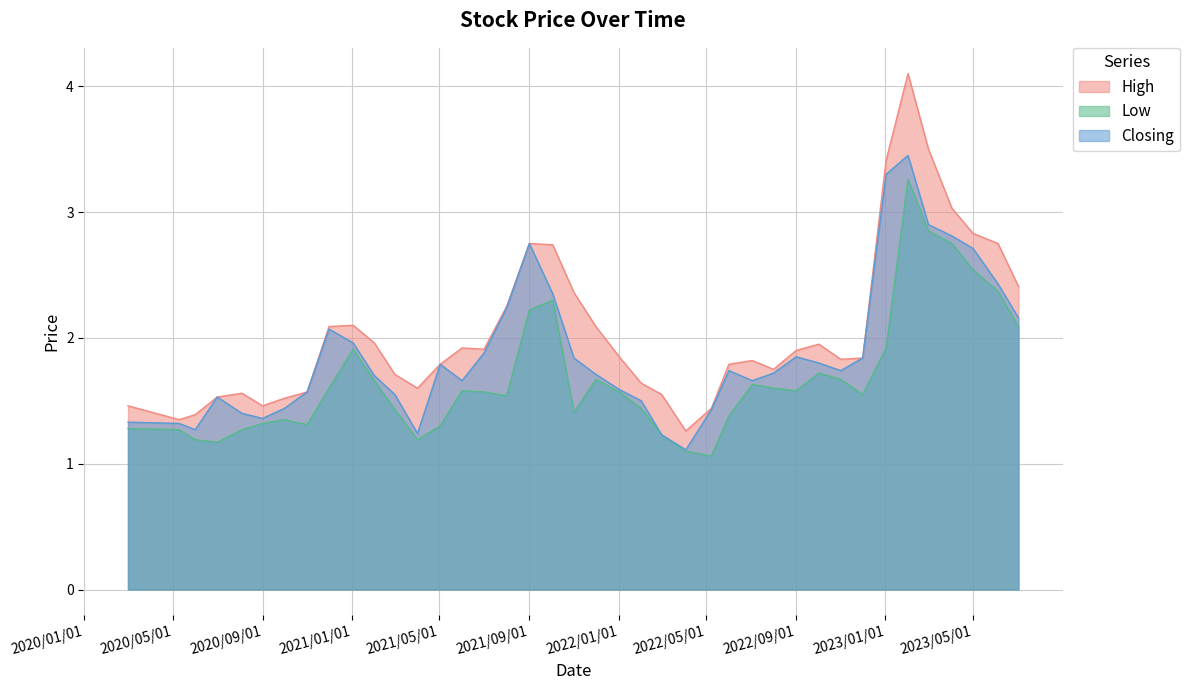

List the series in order of their overall mean, highest first.

High, Closing, Low